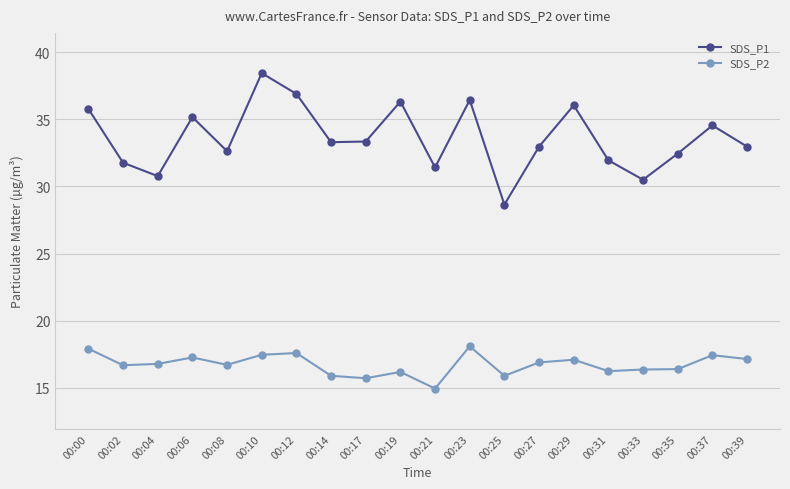

What is the sum of all SDS_P2 values?

334.4